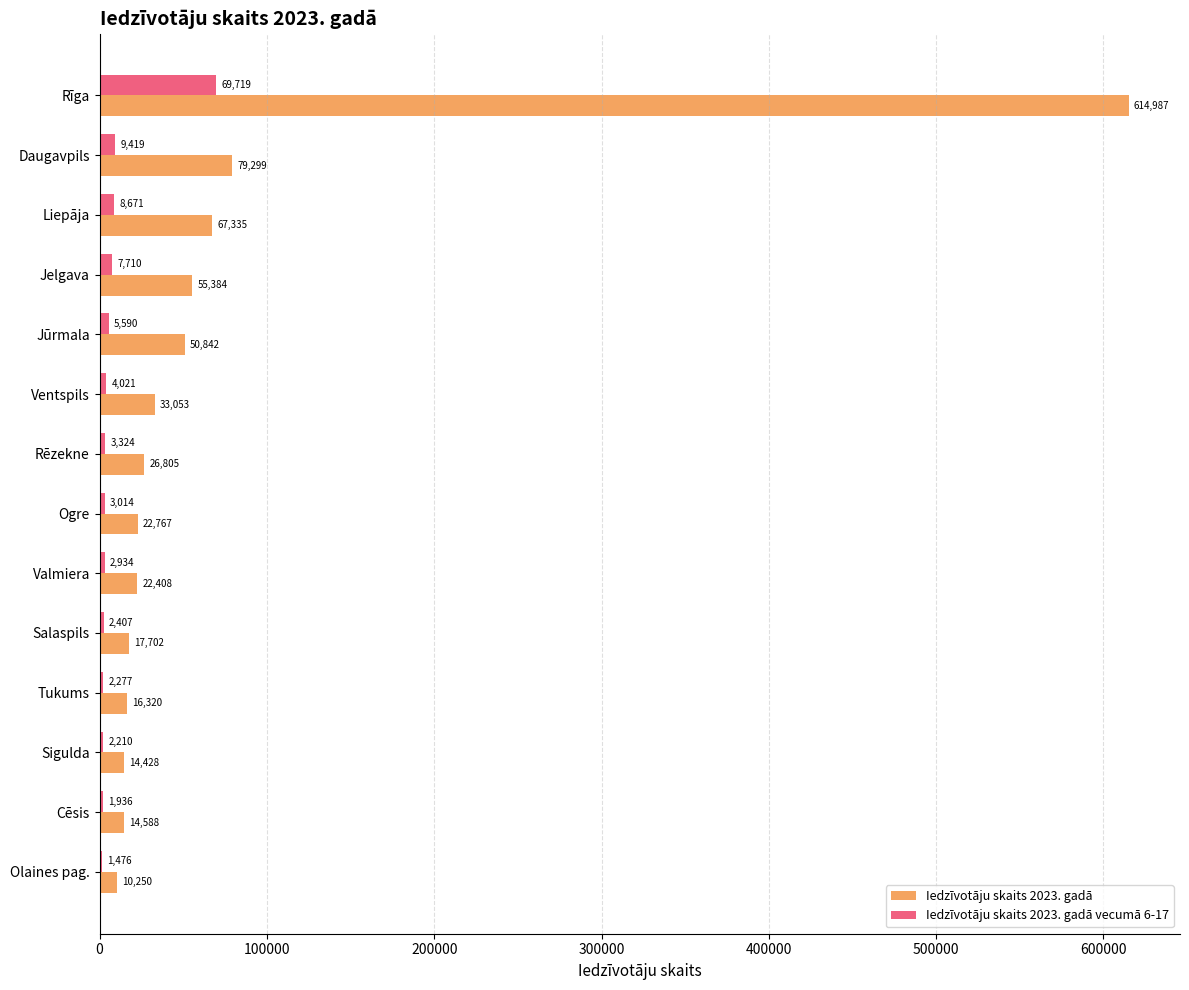

What is the total value across all series at Salaspils?

20109